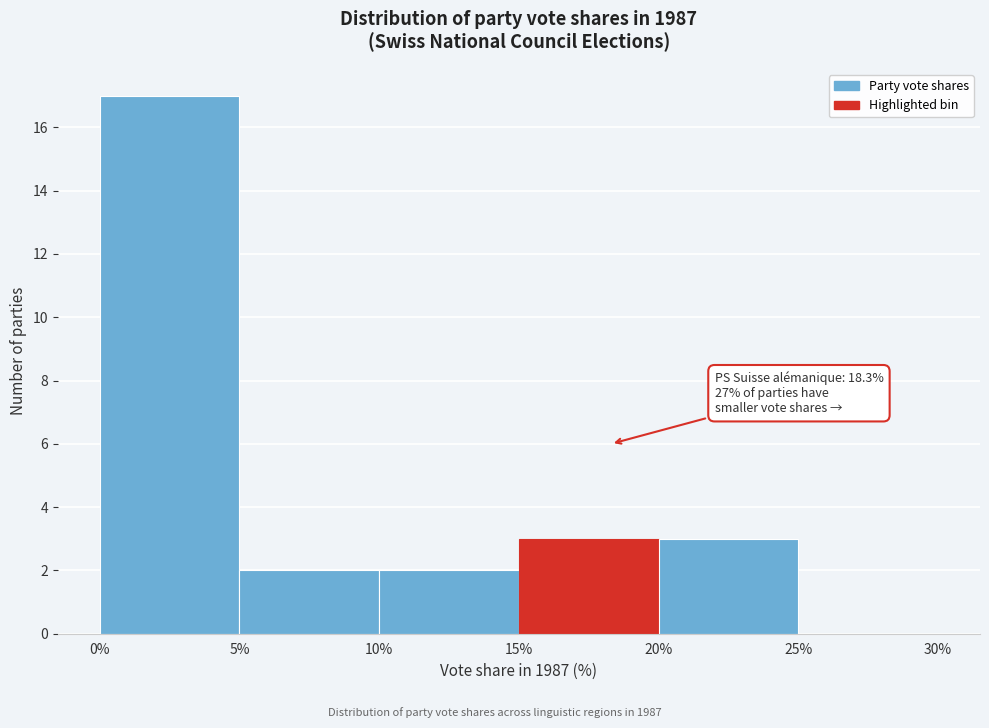

Over which range of the x-axis is the bar tallest?

0% to 5%